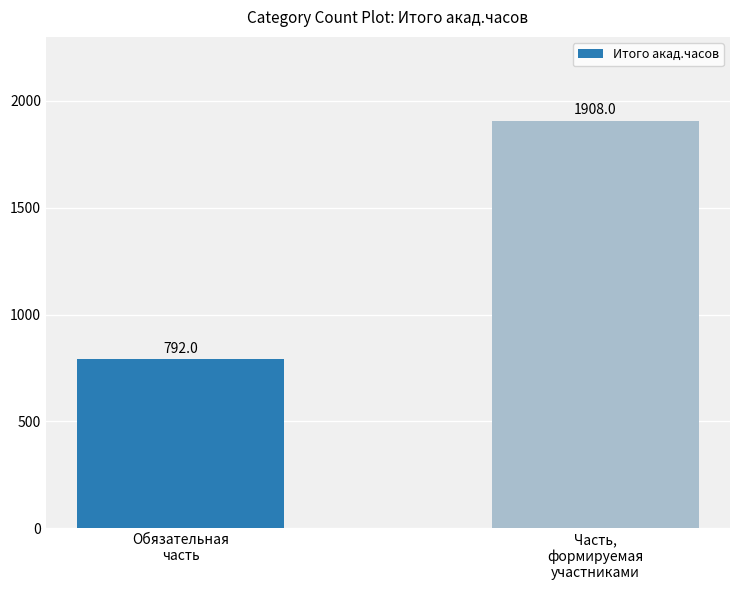

At which category does the chart reach its peak across all series?

Часть,
формируемая
участниками